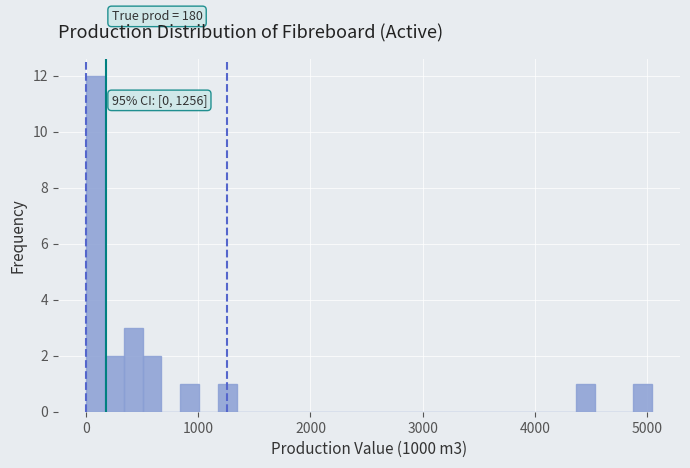

Read against the x-axis, roughly where is the centre of the tallest bar?

100